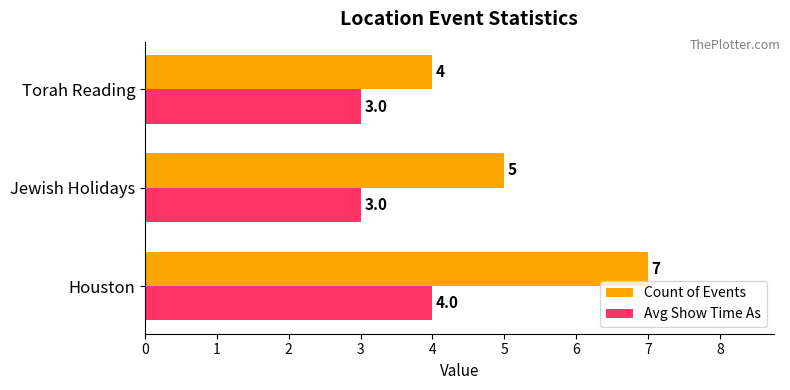

What is the total value across all series at Houston?

11